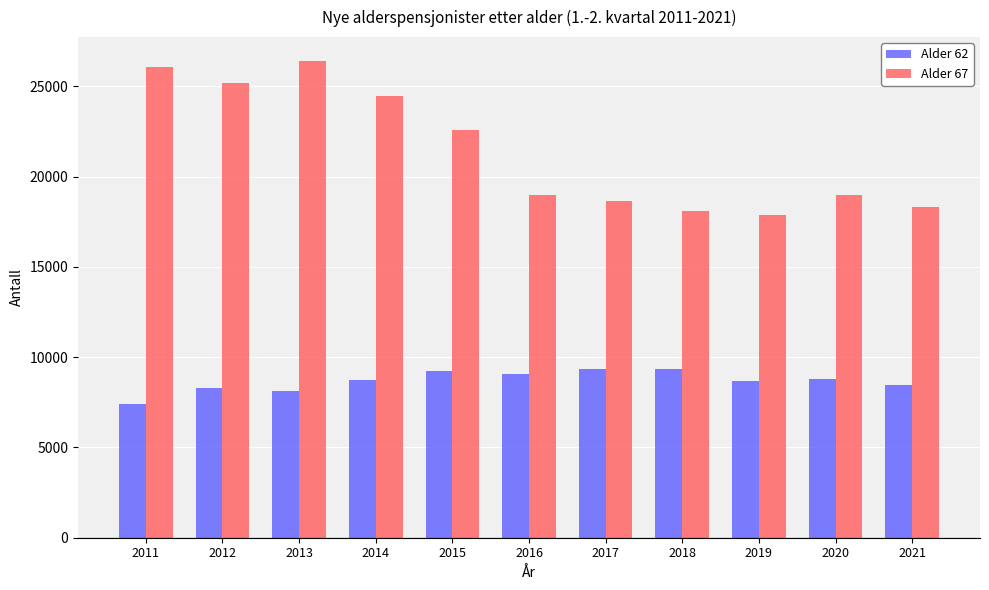

Count the number of categories in the chart.

11